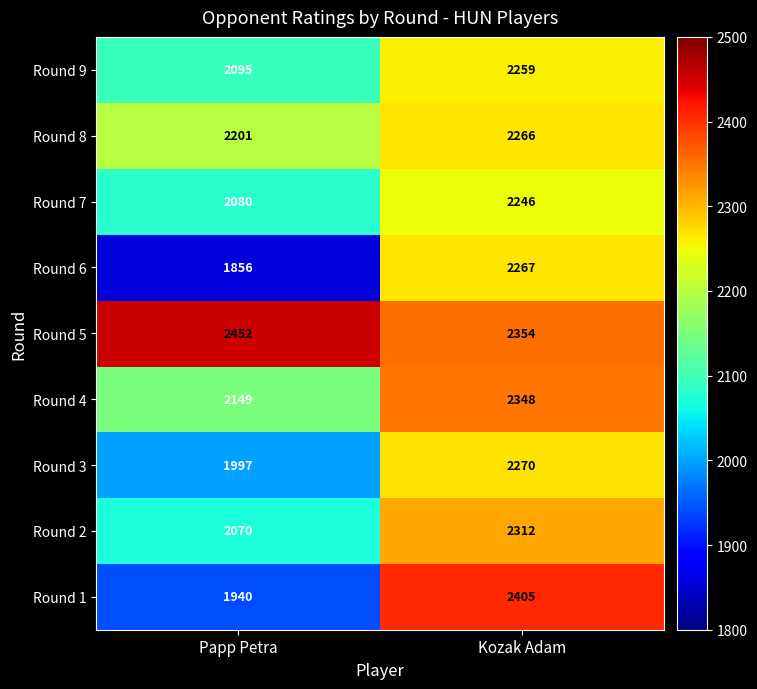

At Papp Petra, list the series in order from smallest to largest.

Round 6, Round 1, Round 3, Round 2, Round 7, Round 9, Round 4, Round 8, Round 5